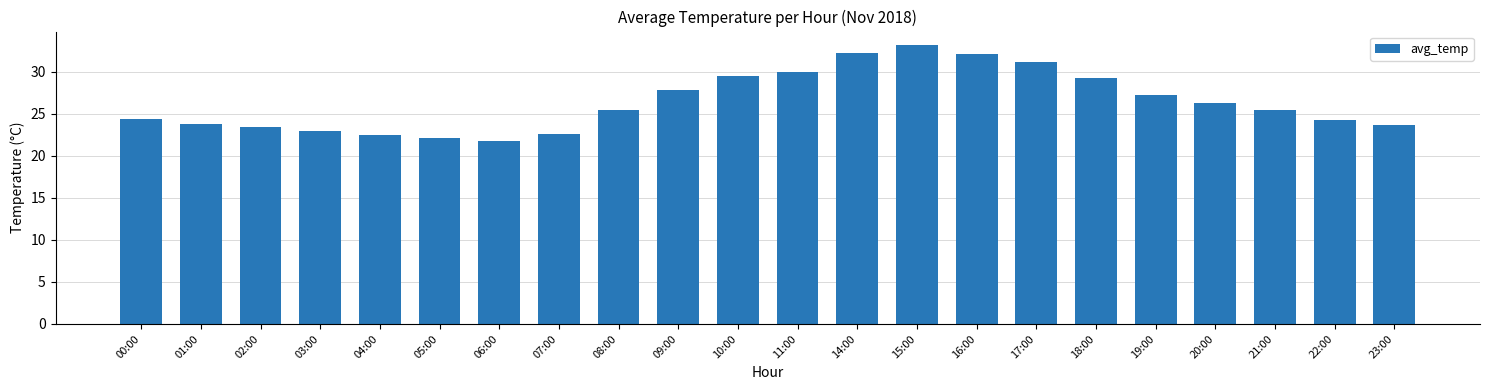

The chart shows a value of 22.5 at 04:00. True or false?

True